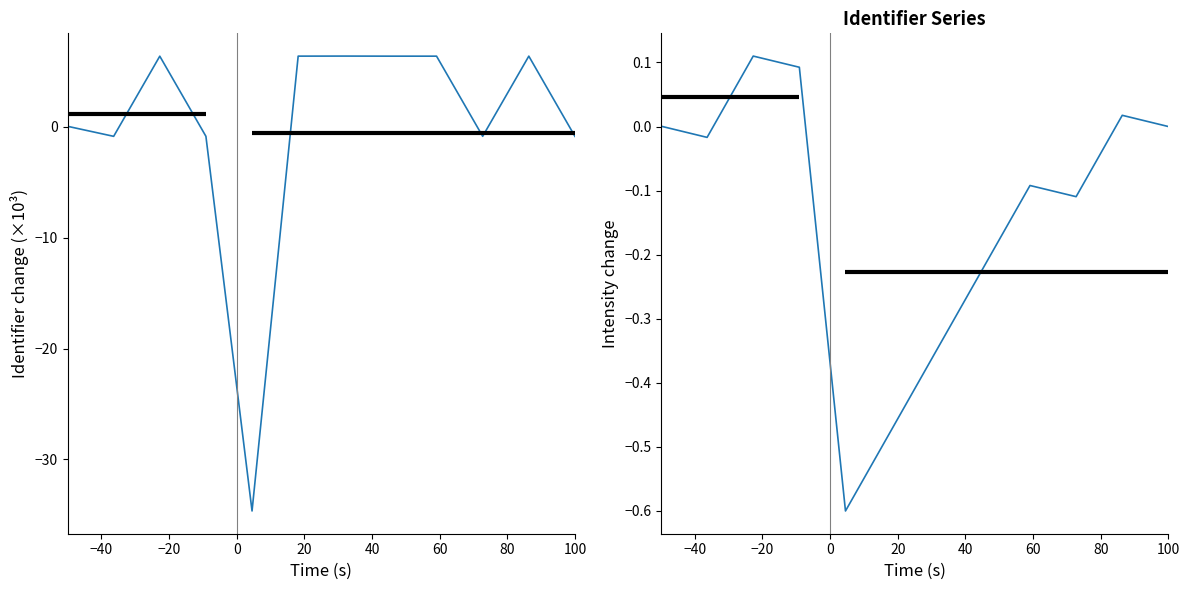

Which label corresponds to the largest value in the chart?

60